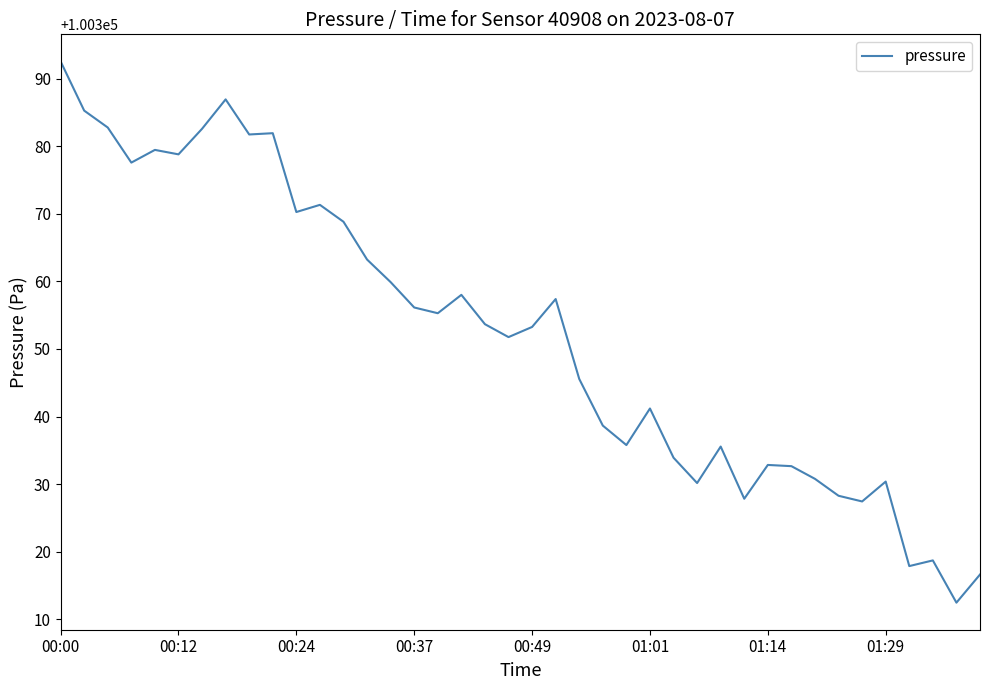

What is the smallest value displayed?

100312.5